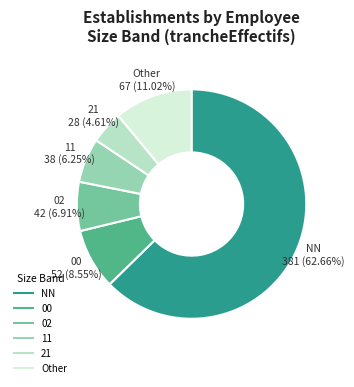

To the nearest percent, what is the difference between the largest and smallest slice percentages?

58%